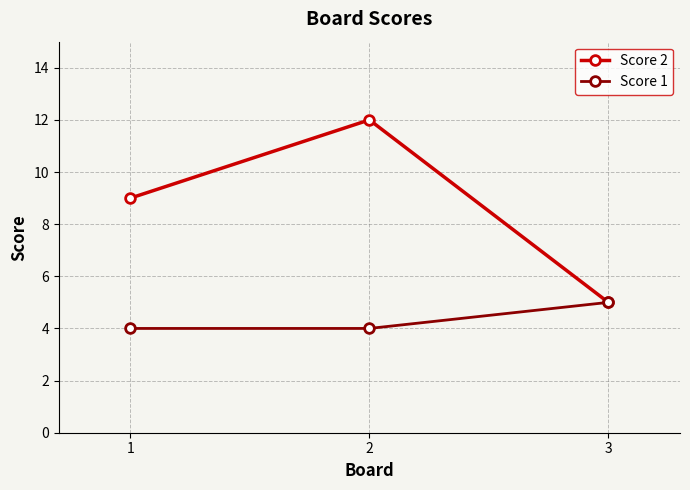

Which series changed the most between 1 and 3?

Score 2